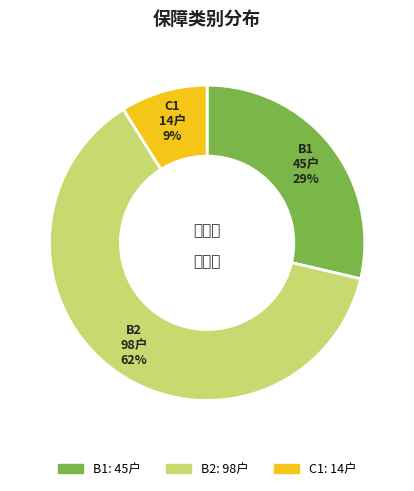

Which slice is the largest?

B2